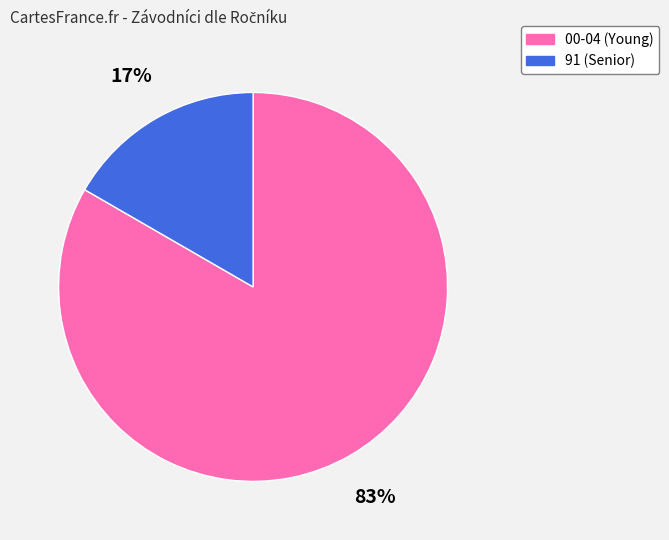

To the nearest percent, what is the average slice percentage?

50%